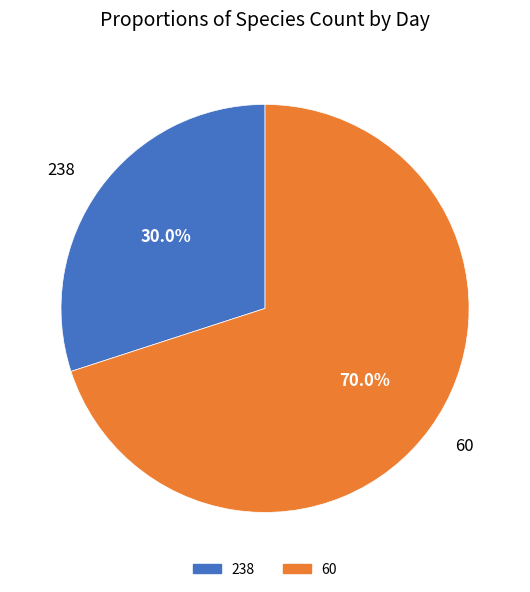

Between 238 and 60, which is larger?

60